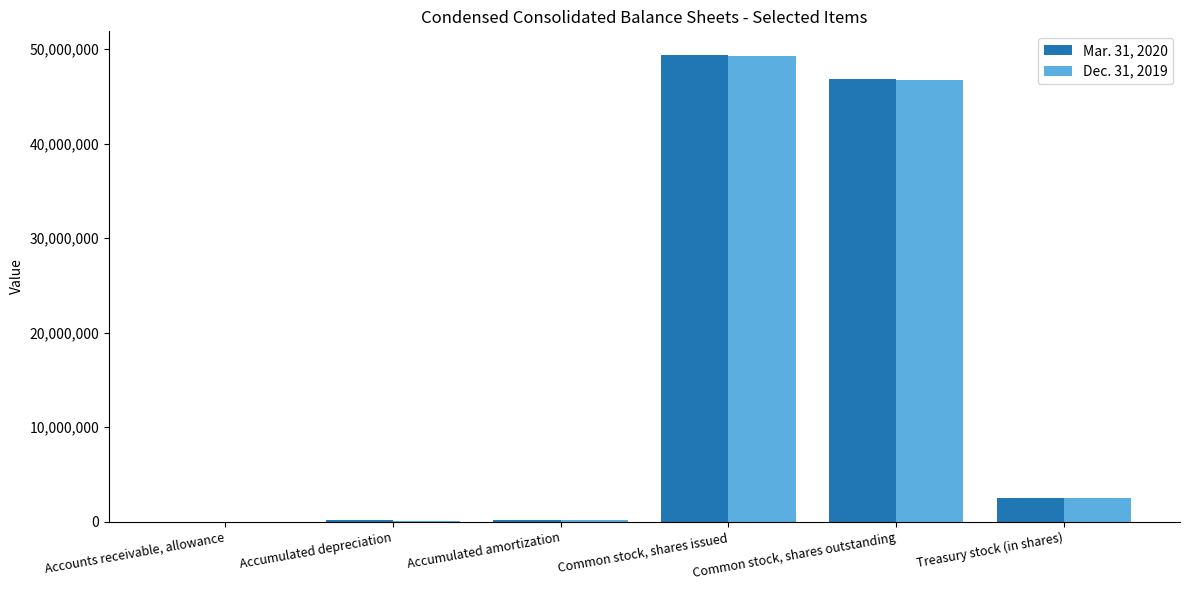

Which category has the highest value across all series?

Common stock, shares issued